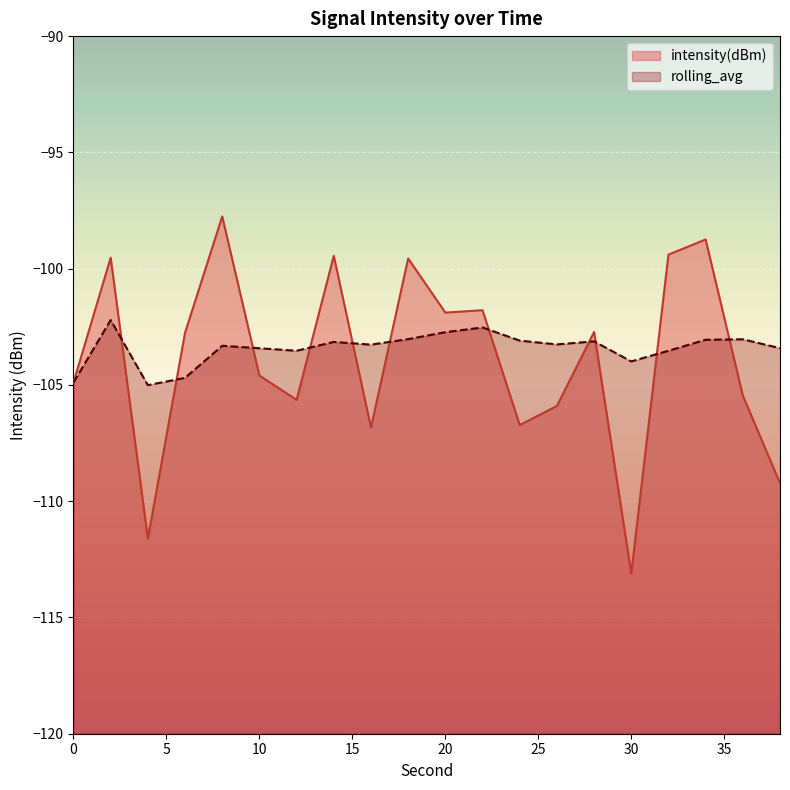

Does the chart display data point markers on the line(s)?

No